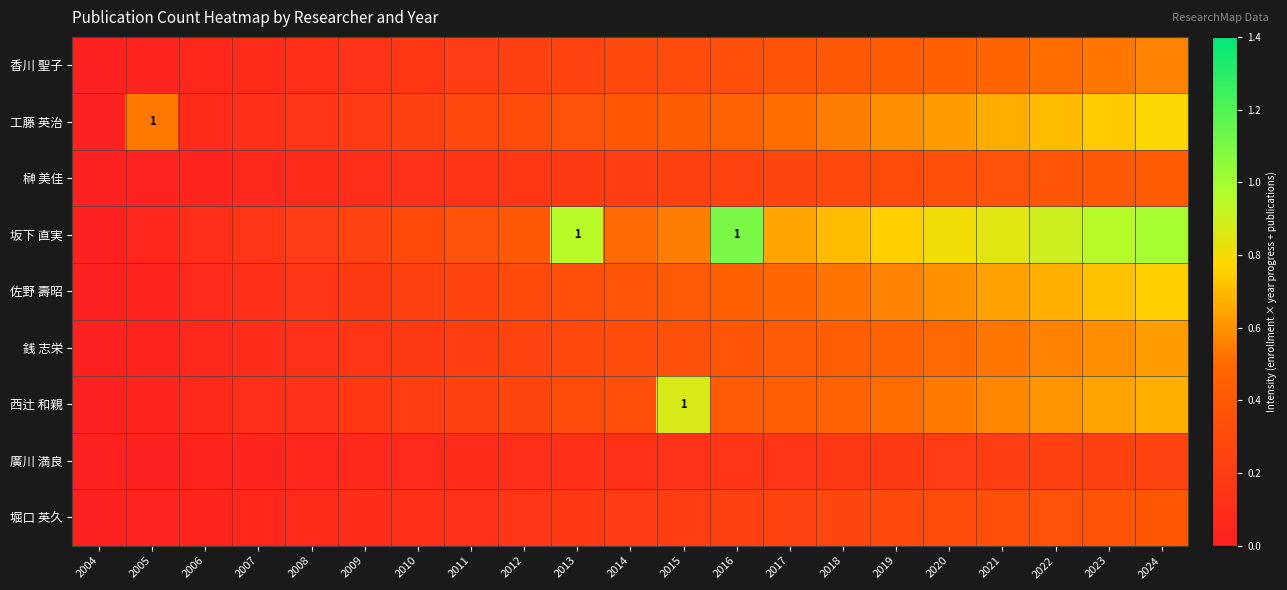

Where is 佐野 壽昭 nearest to the value 0?

2004